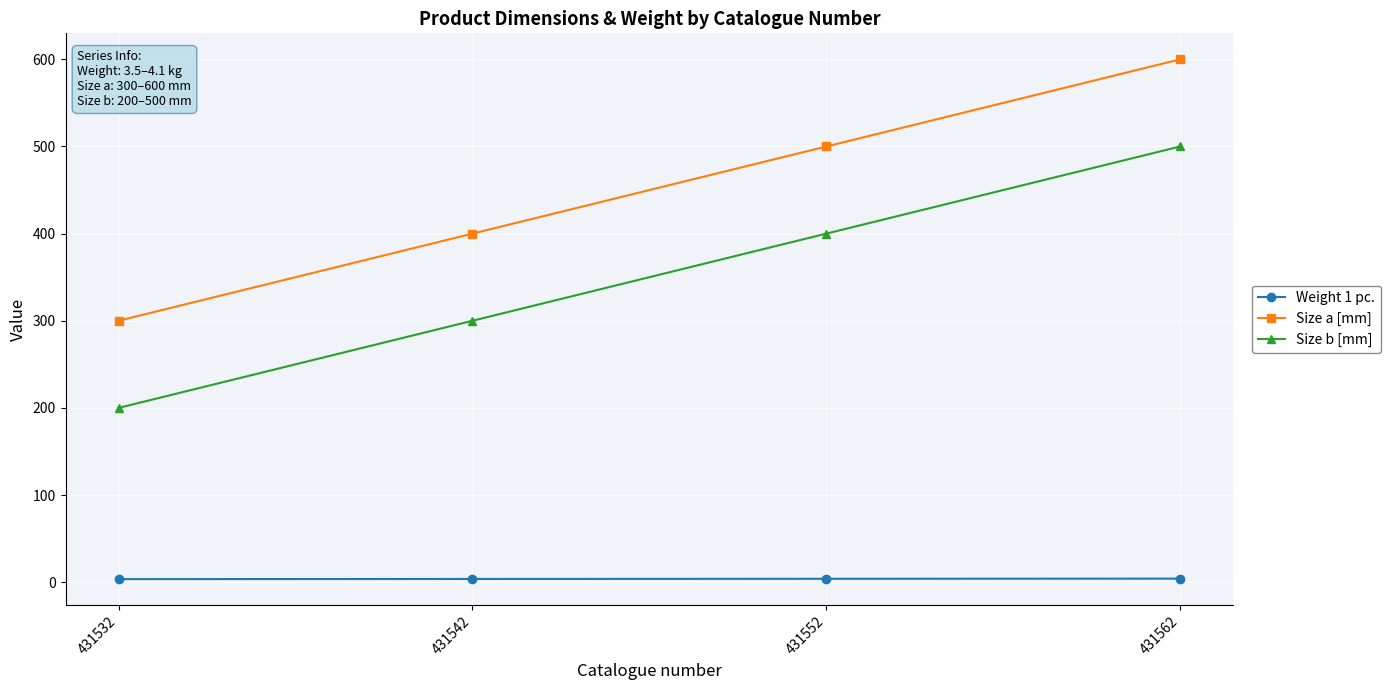

Rank the categories by Size a [mm] value from highest to lowest.

431562, 431552, 431542, 431532